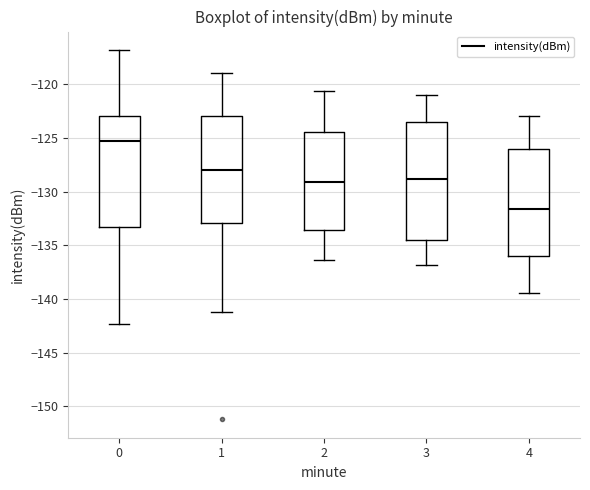

Which box is the tallest, from its lower edge to its upper edge?

3